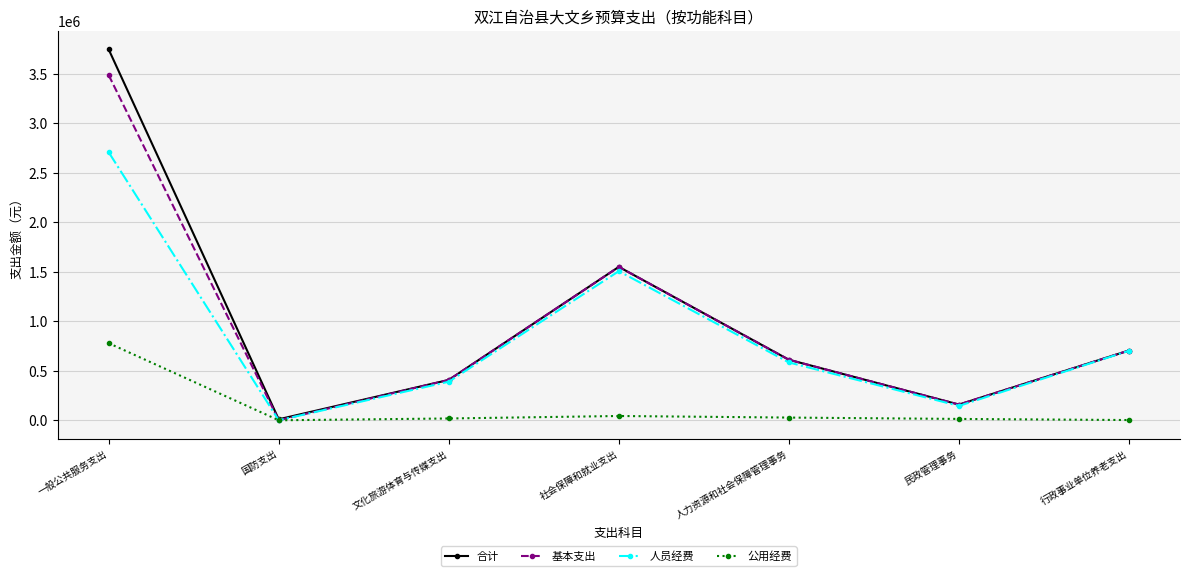

What are all the series names shown in the legend?

合计, 基本支出, 人员经费, 公用经费